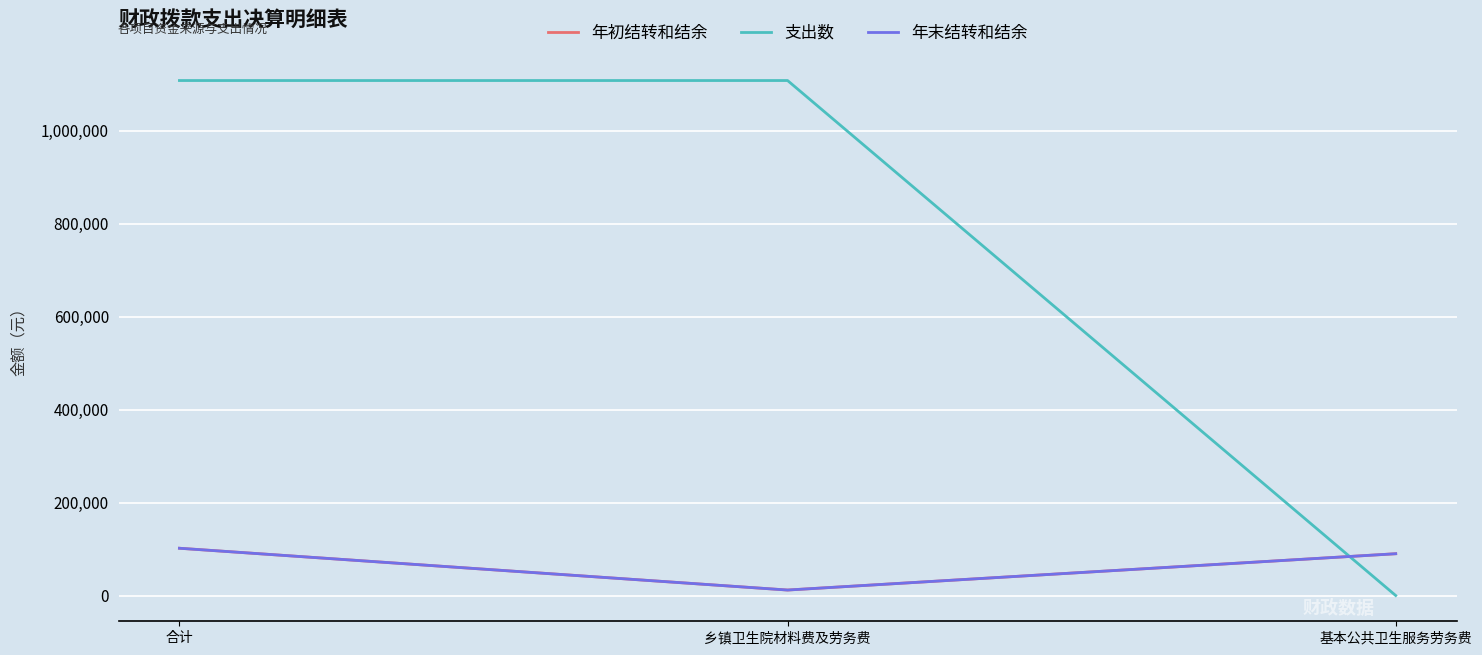

Reading left to right, what are all the values shown in this chart?

年初结转和结余: 101744.7	11807.0	89937.7
支出数: 1108139.5	1108139.5	0.0
年末结转和结余: 101744.7	11807.0	89937.7